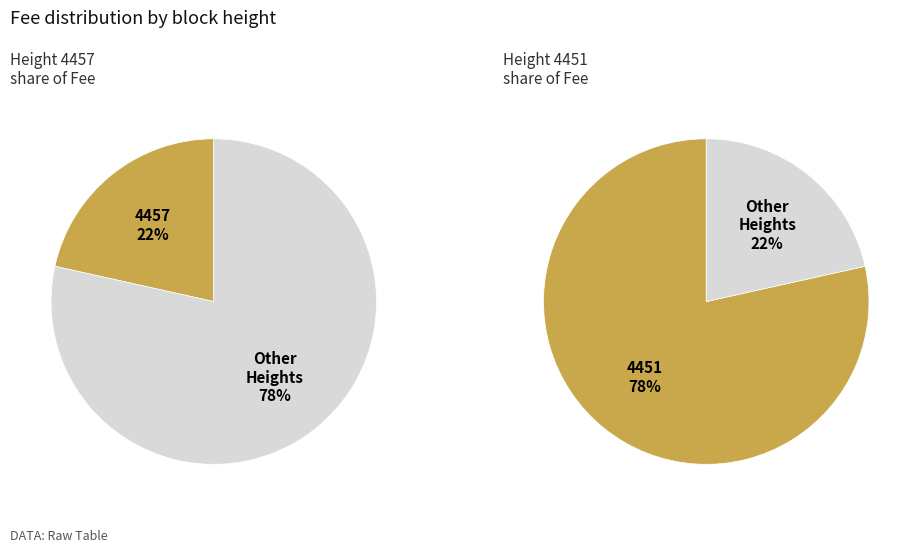

What percentage is the 4457 slice, to the nearest percent?

22%